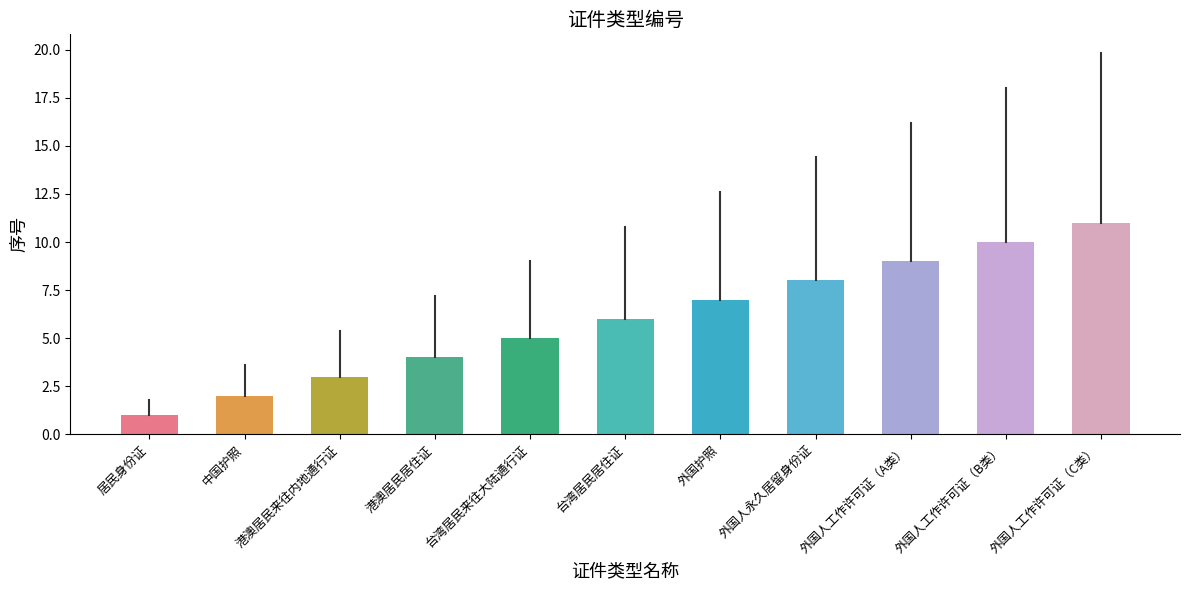

Reading left to right, extract all data points from this chart.

1	2	3	4	5	6	7	8	9	10	11